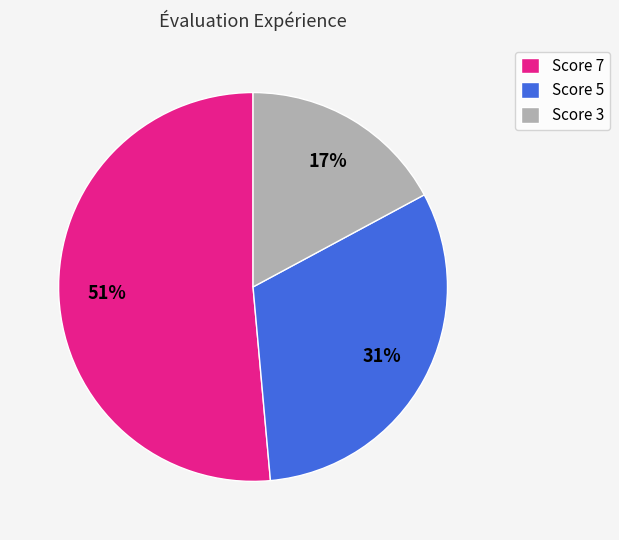

What percentage is the Score 5 slice, to the nearest percent?

31%